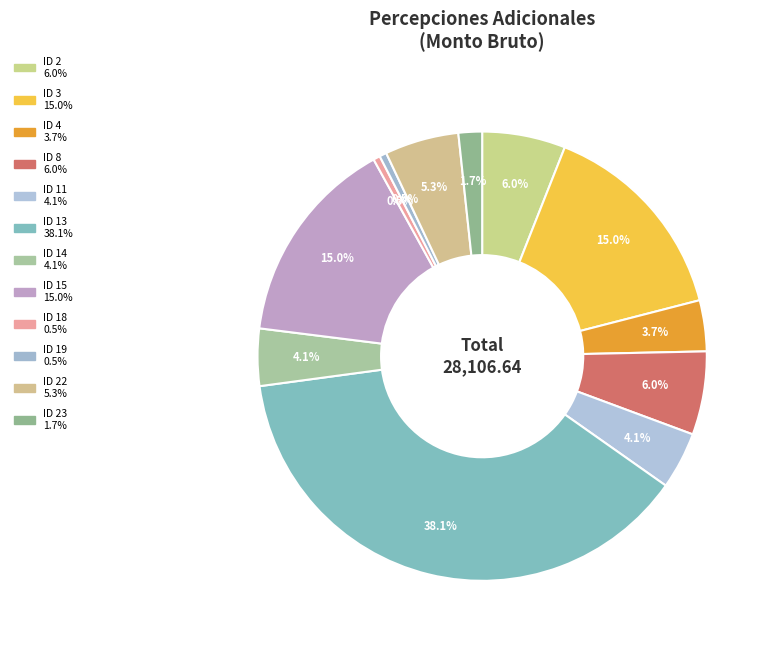

Count the number of slices in the pie.

12